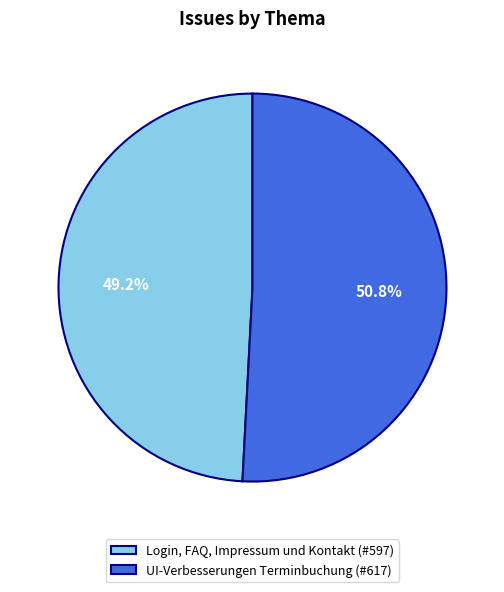

The Login, FAQ, Impressum und Kontakt slice represents 61% of the pie. True or false?

False